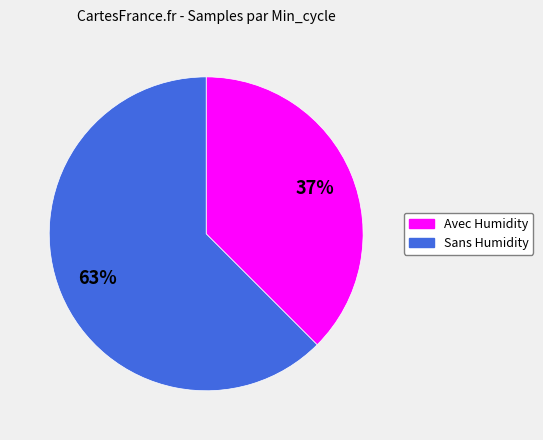

To the nearest percent, what is the average slice percentage?

50%